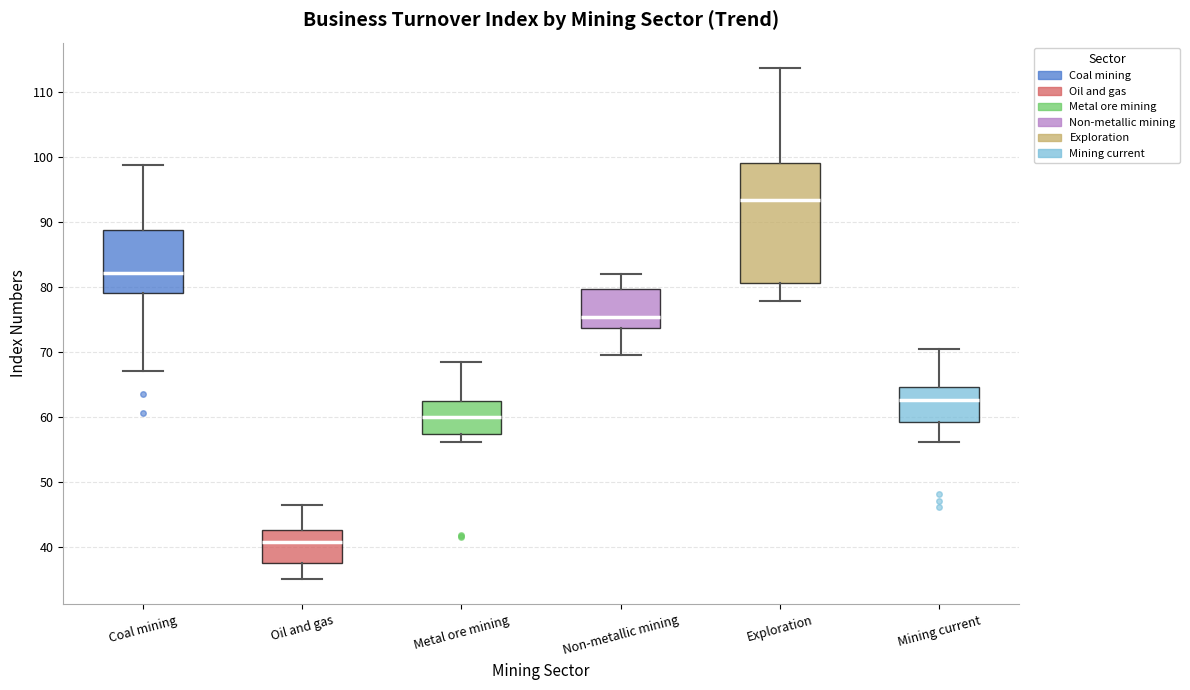

Where is the lower edge of the box for Non-metallic mining on the y-axis? The values are not printed on the chart, so give them approximately, as read against the axis.

74